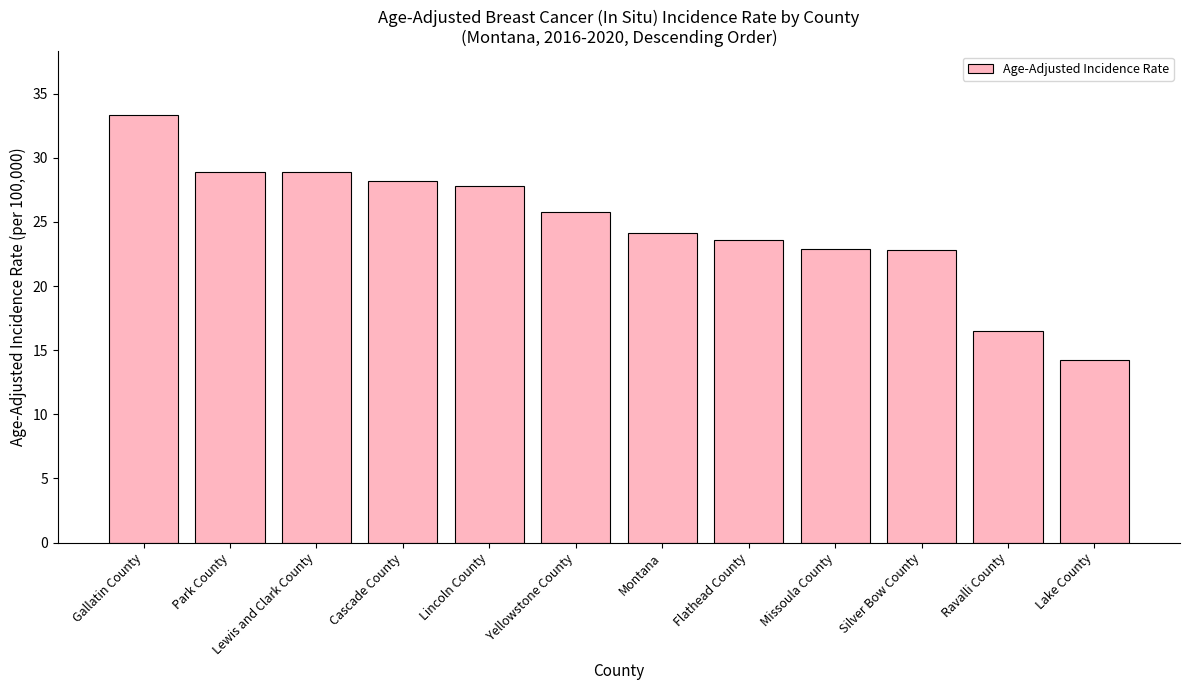

What is the average value?

24.8